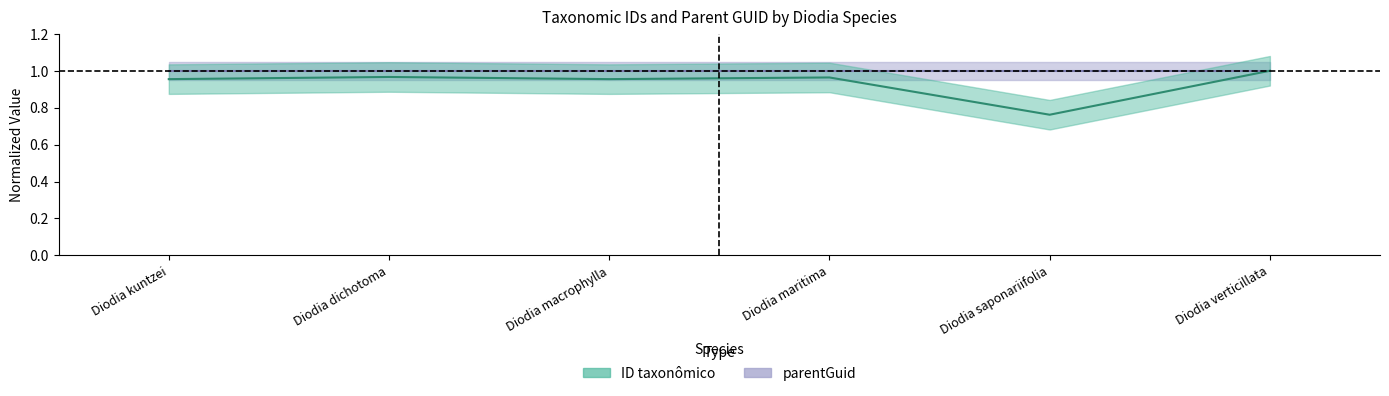

At which category does the data reach its first local valley?

Diodia macrophylla